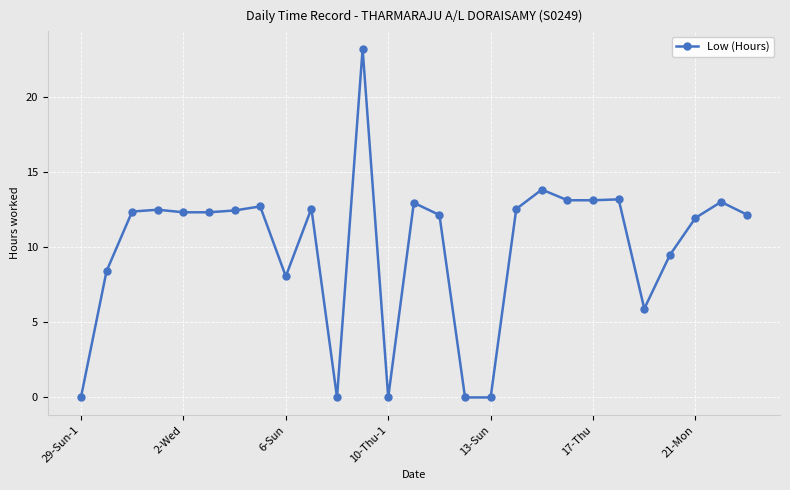

True or false: there are more than 0 points higher than both neighbors.

True